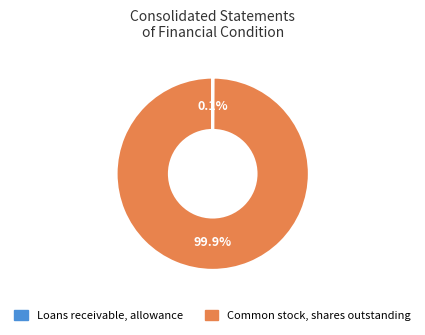

Is Common stock, shares outstanding the majority of the pie?

Yes